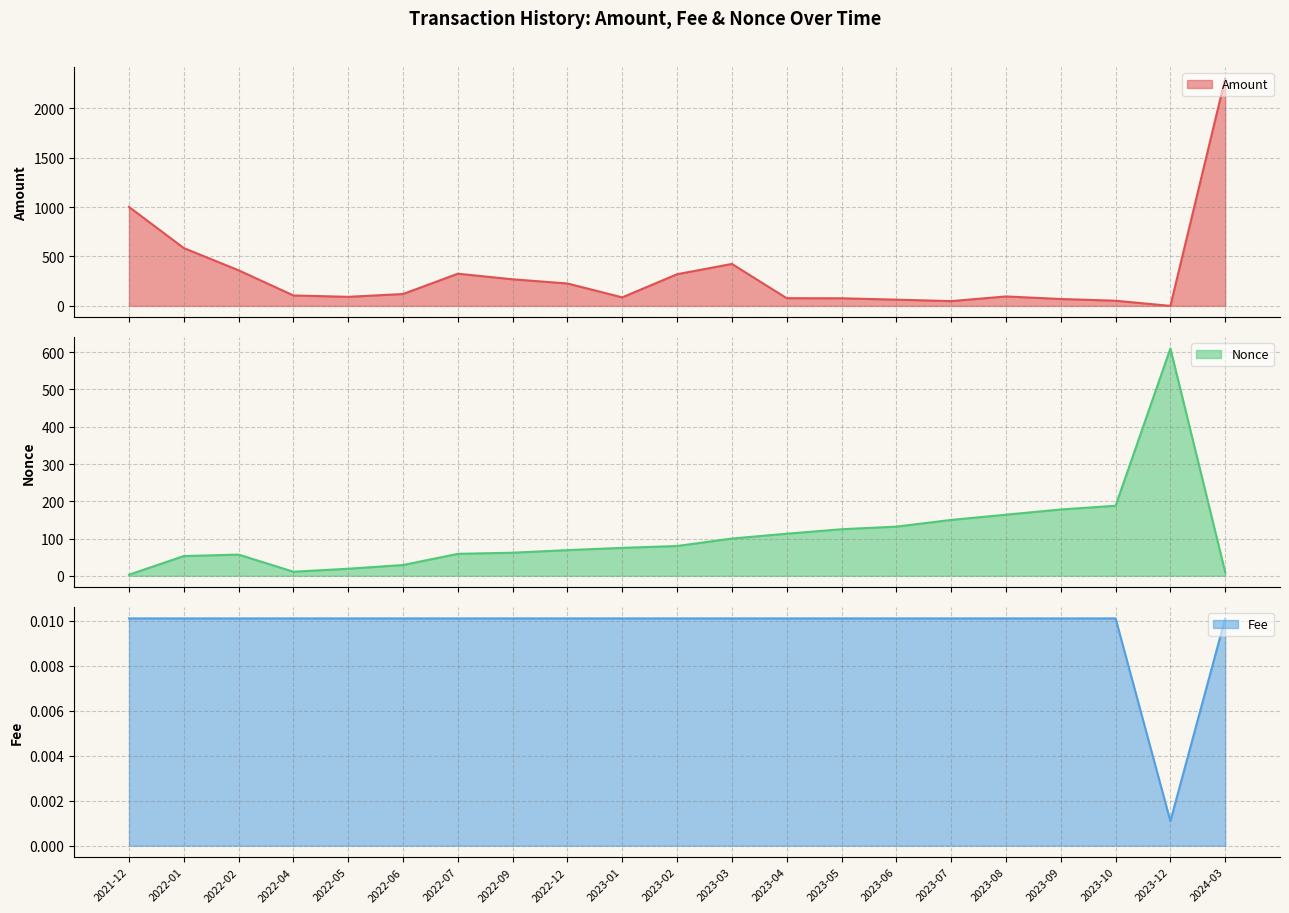

Where does the Nonce series first go above 75?

2023-02